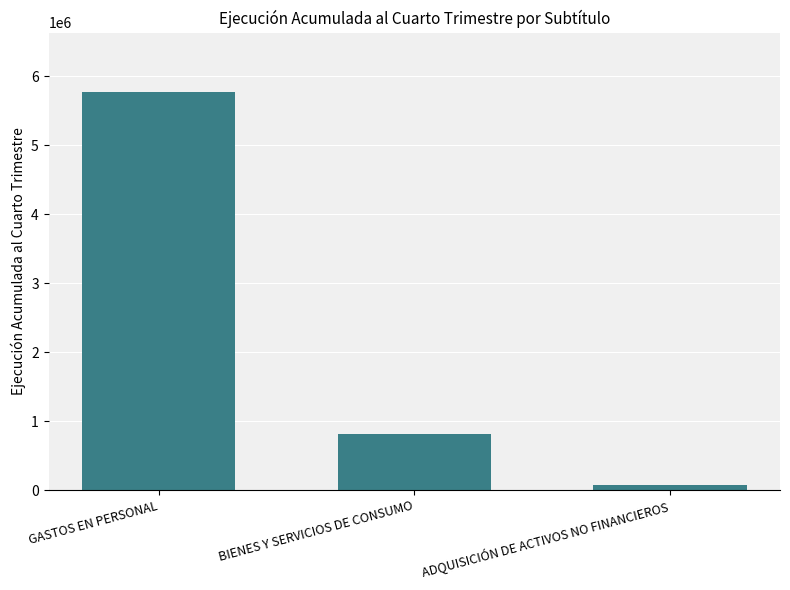

What is the difference between the maximum and minimum values?

5696287